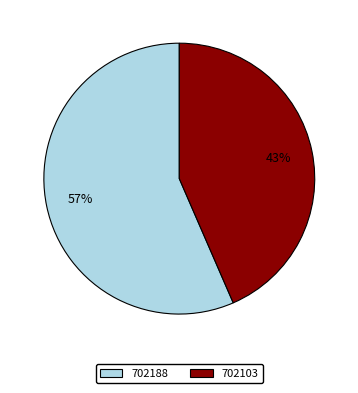

To the nearest percent, what percentage of the pie is 702103?

43%